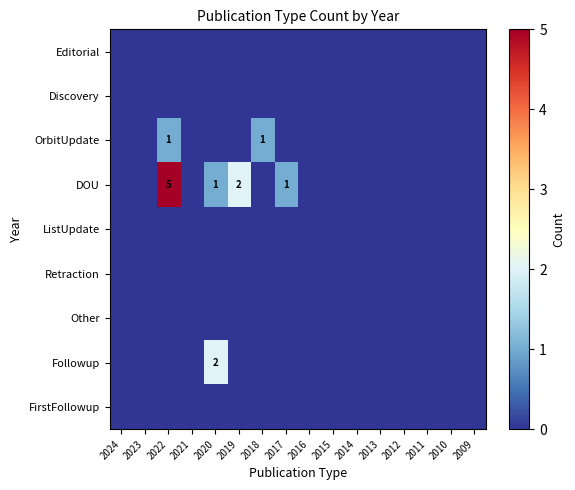

At 2020, list the series in order from smallest to largest.

Editorial, Discovery, OrbitUpdate, ListUpdate, Retraction, Other, FirstFollowup, DOU, Followup